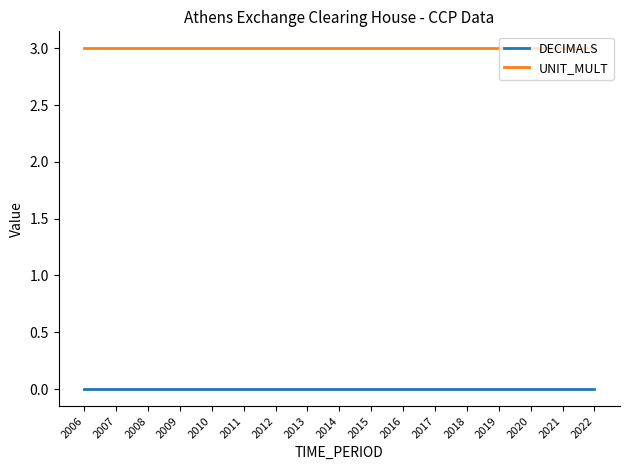

True or false: DECIMALS and UNIT_MULT cross at least once.

False